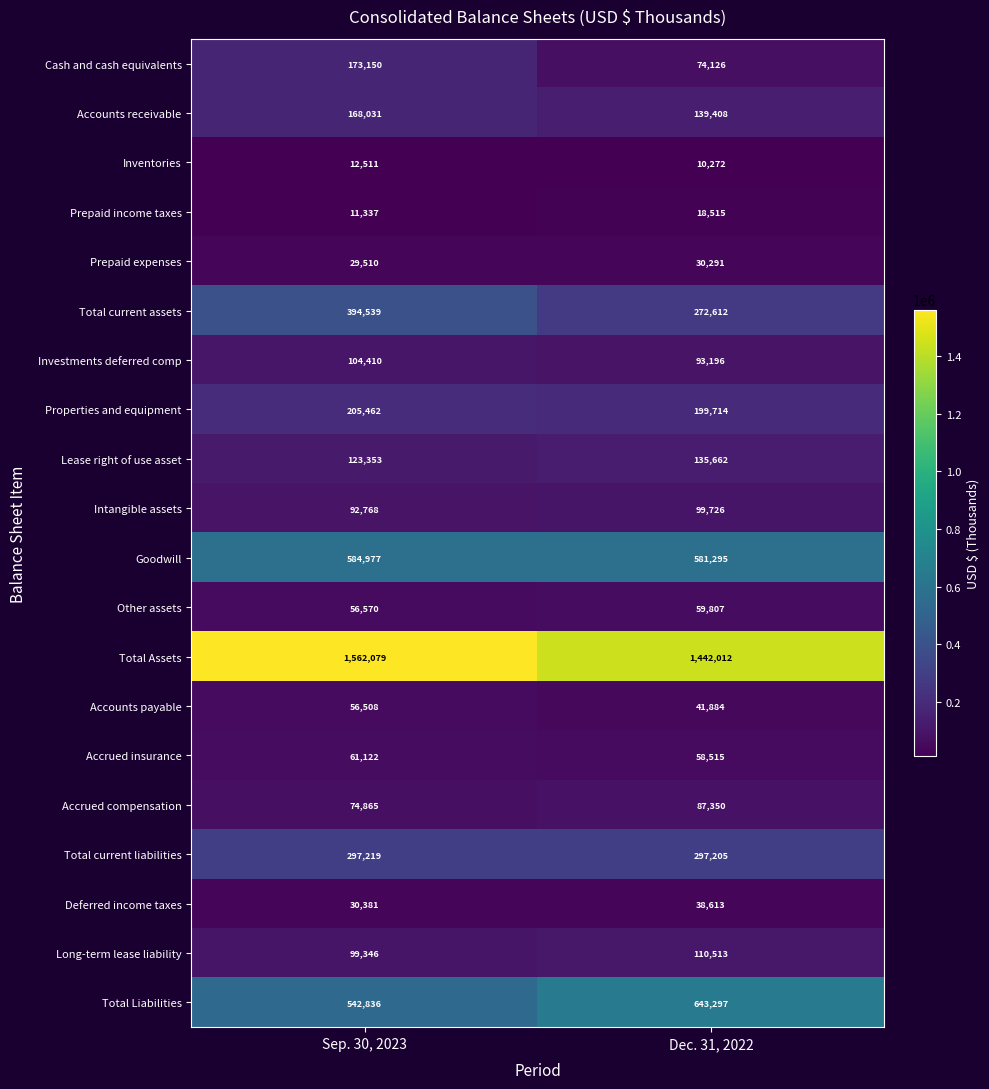

Is it true that Total current liabilities equals 178664 at Dec. 31, 2022?

False